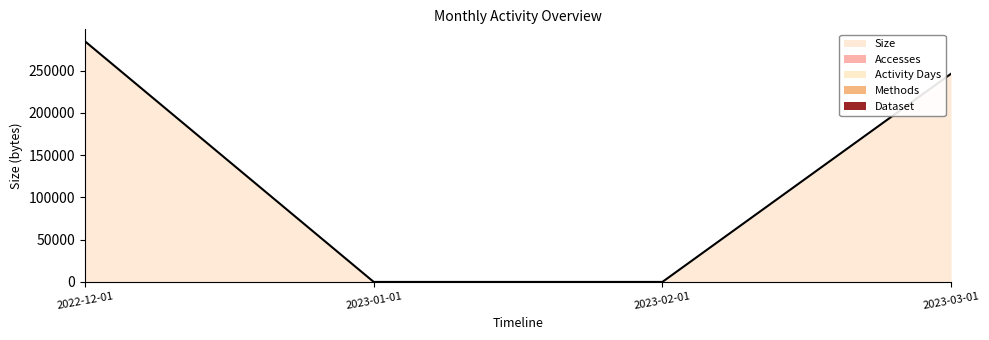

Does the chart display data point markers on the line(s)?

No